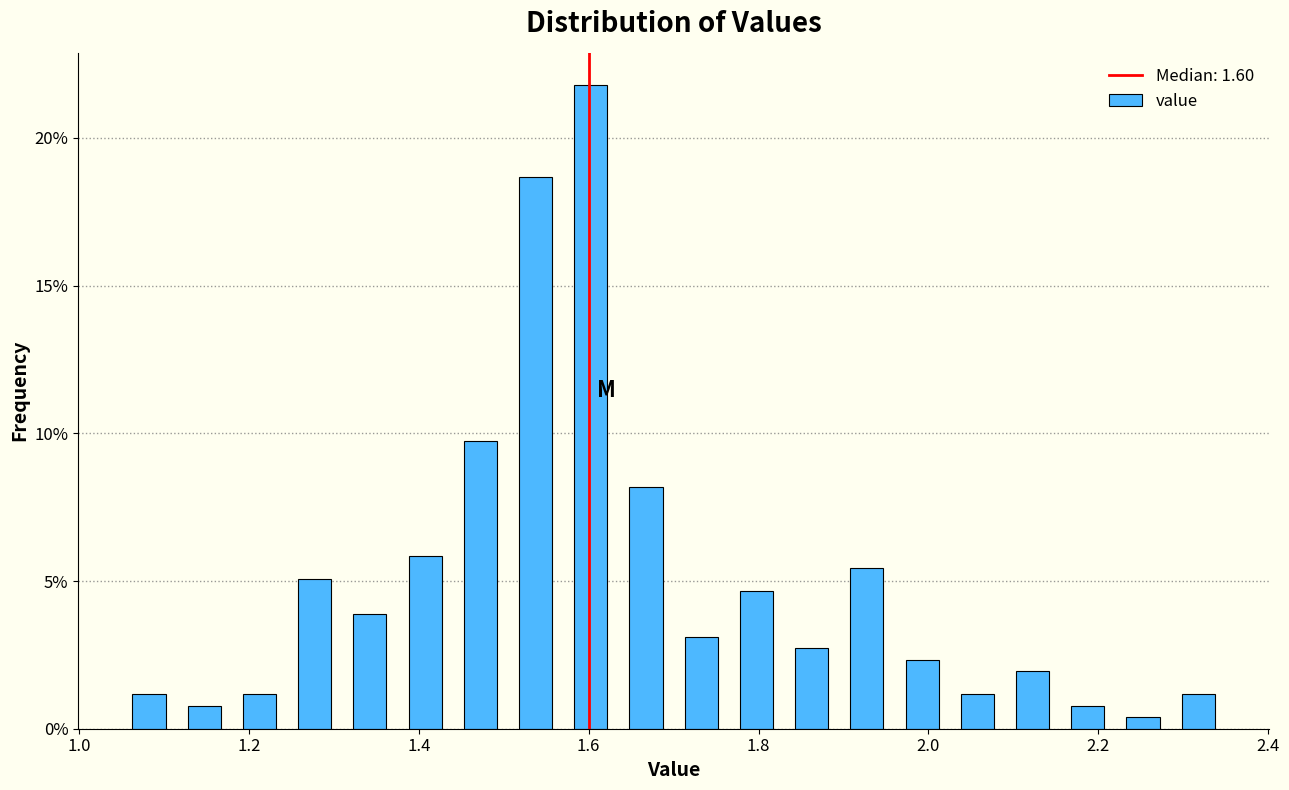

Around what value on the x-axis is the tallest bar? Give the approximate position of its centre, as read against the axis.

1.60